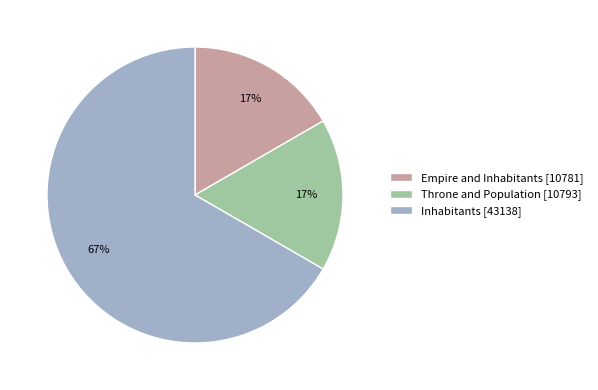

What percentage is the Throne and Population slice, to the nearest percent?

17%